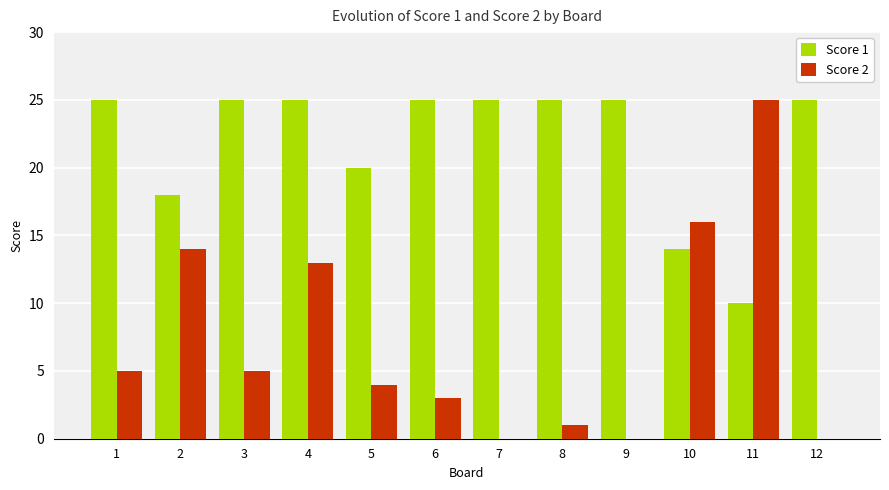

Between 3 and 7, which series saw the biggest shift?

Score 2